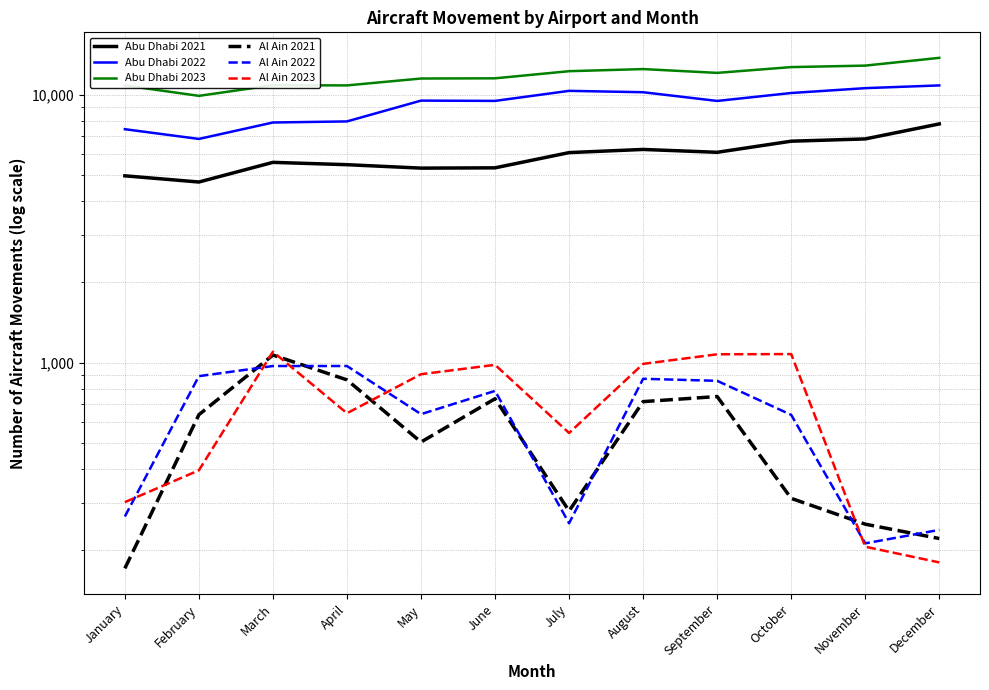

What is the difference between the highest and lowest values at November?

12616